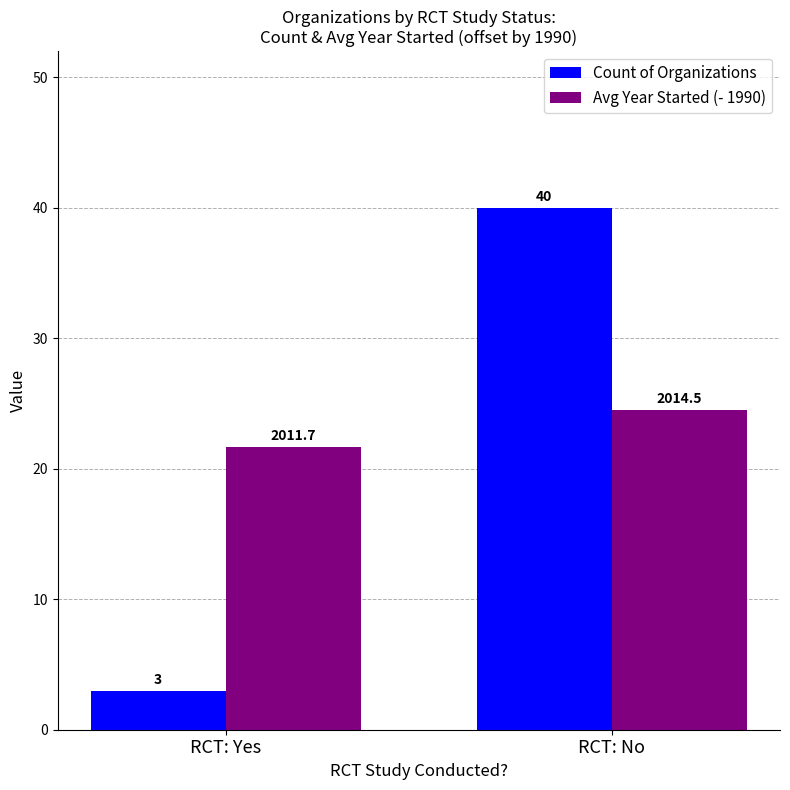

Count the Count of Organizations values in the range 3 to 40.

2